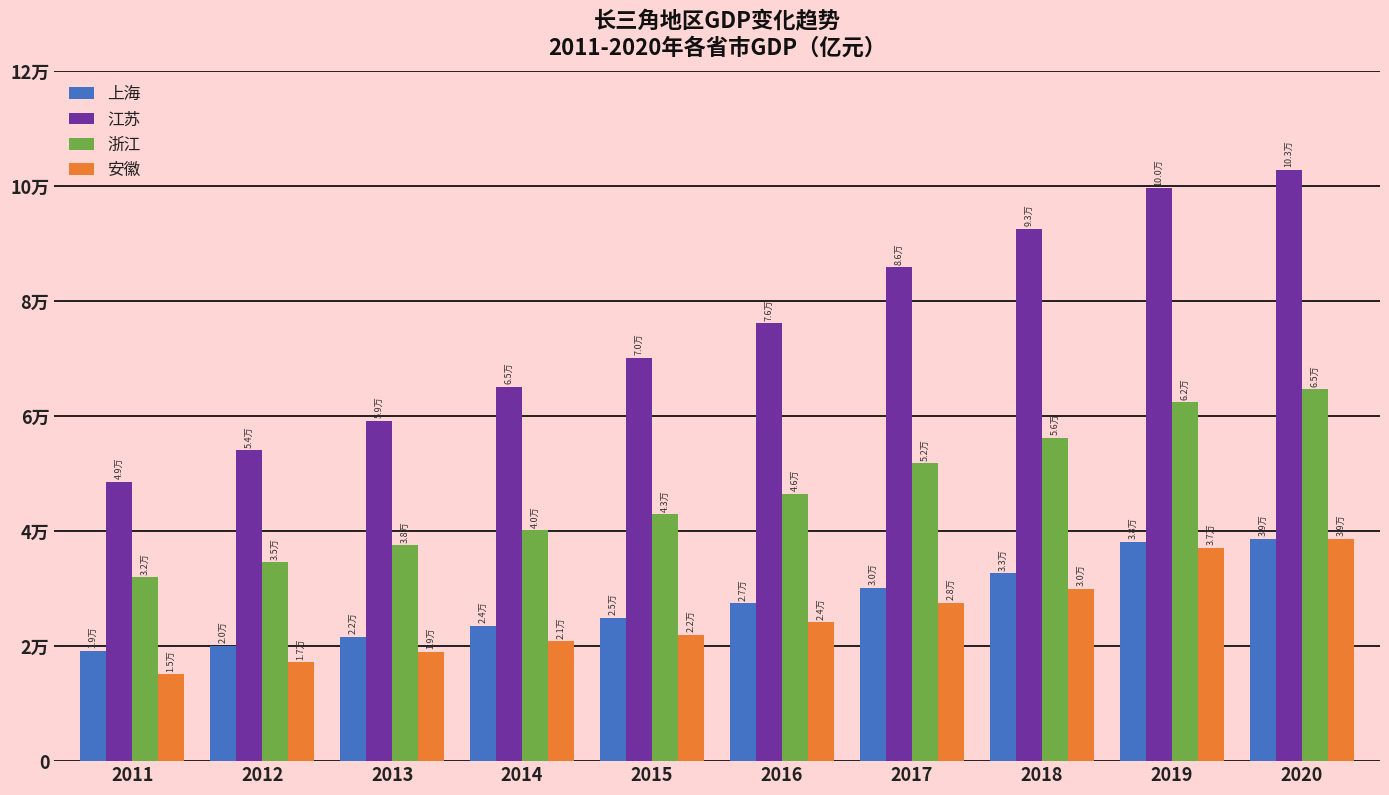

Are the bars horizontal?

No